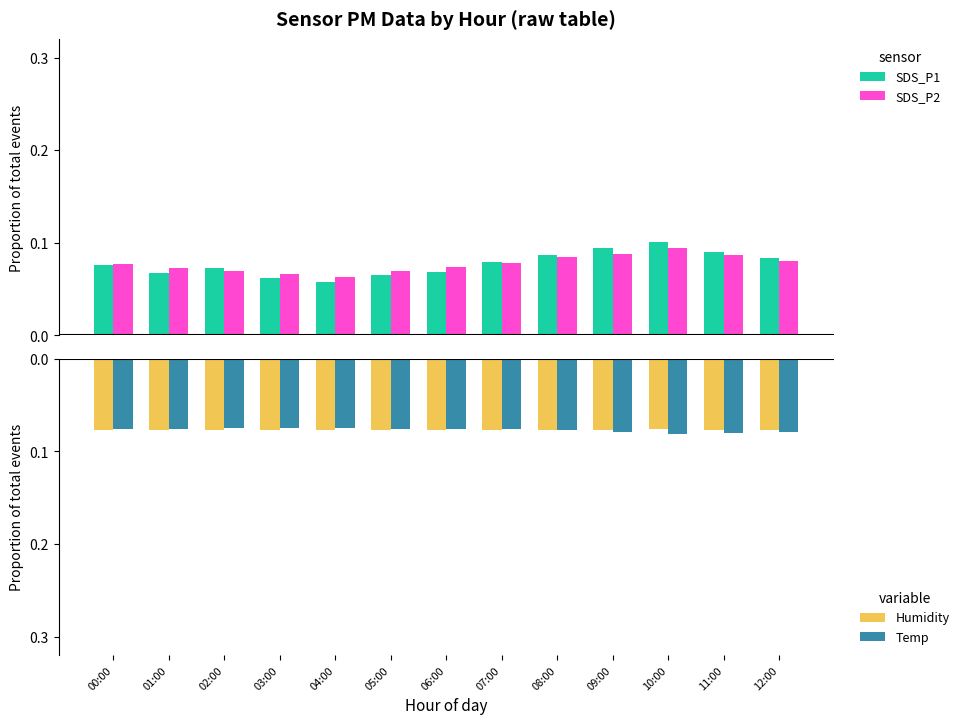

At 02:00, list the series in order from smallest to largest.

Humidity, Temp, SDS_P2, SDS_P1